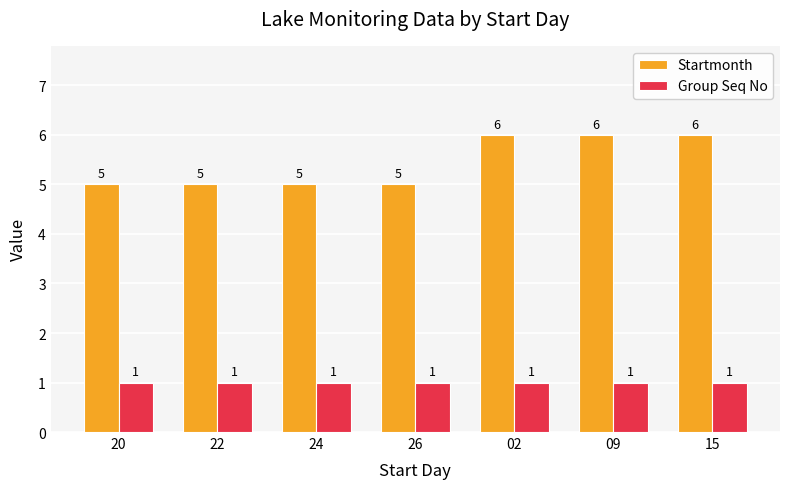

Reading right to left, what are all the values shown in this chart?

Startmonth: 6	6	6	5	5	5	5
Group Seq No: 1	1	1	1	1	1	1